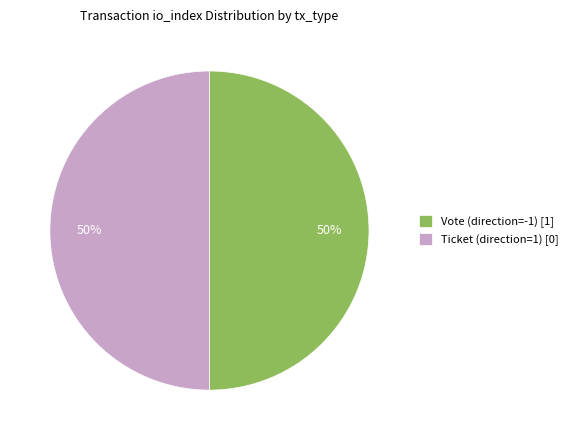

How many segments does this pie chart have?

2